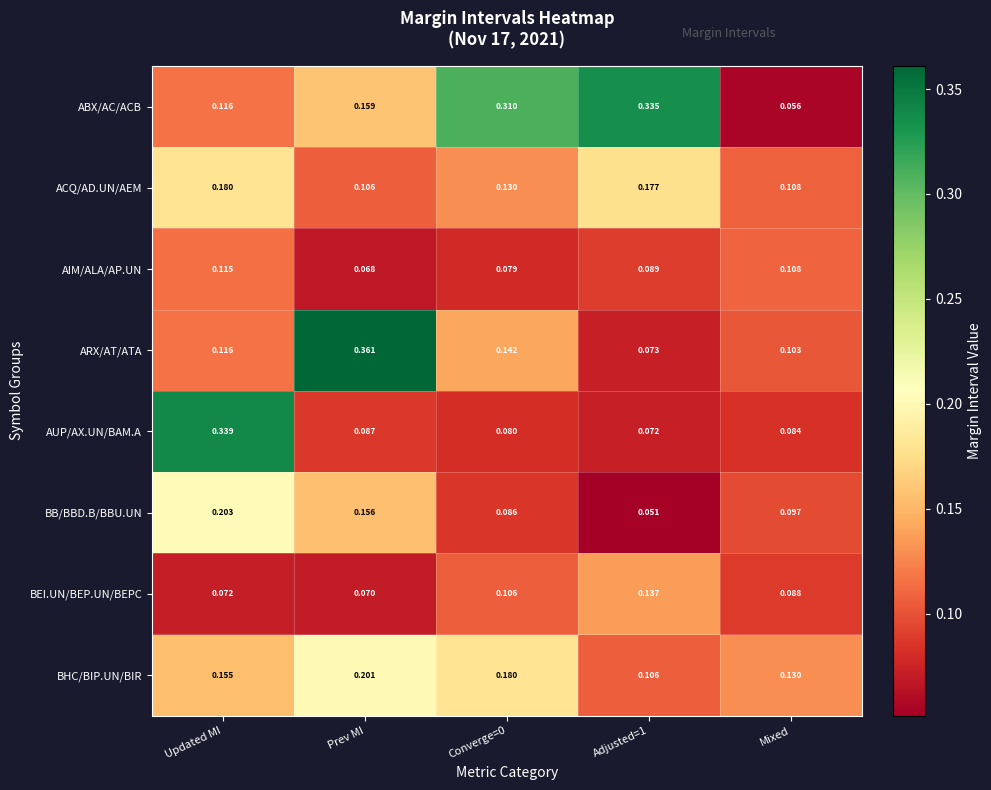

At which label does ARX/AT/ATA reach its peak?

Prev MI